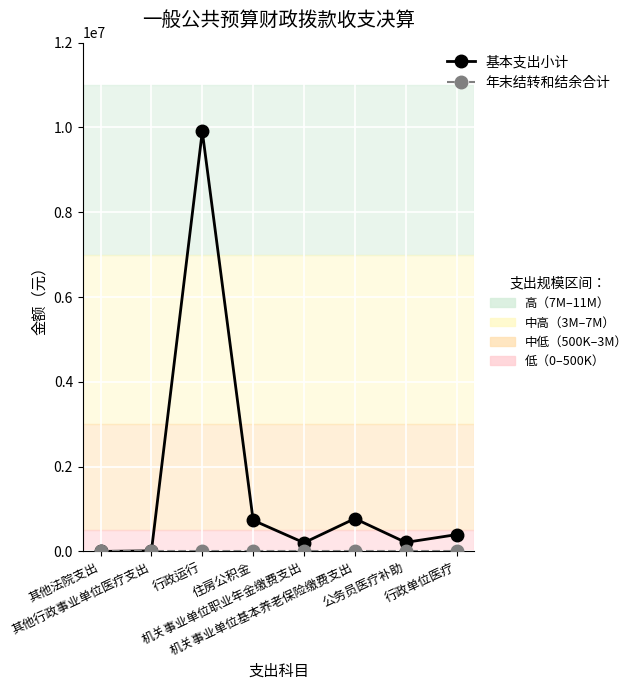

How many lines are shown in the chart?

2